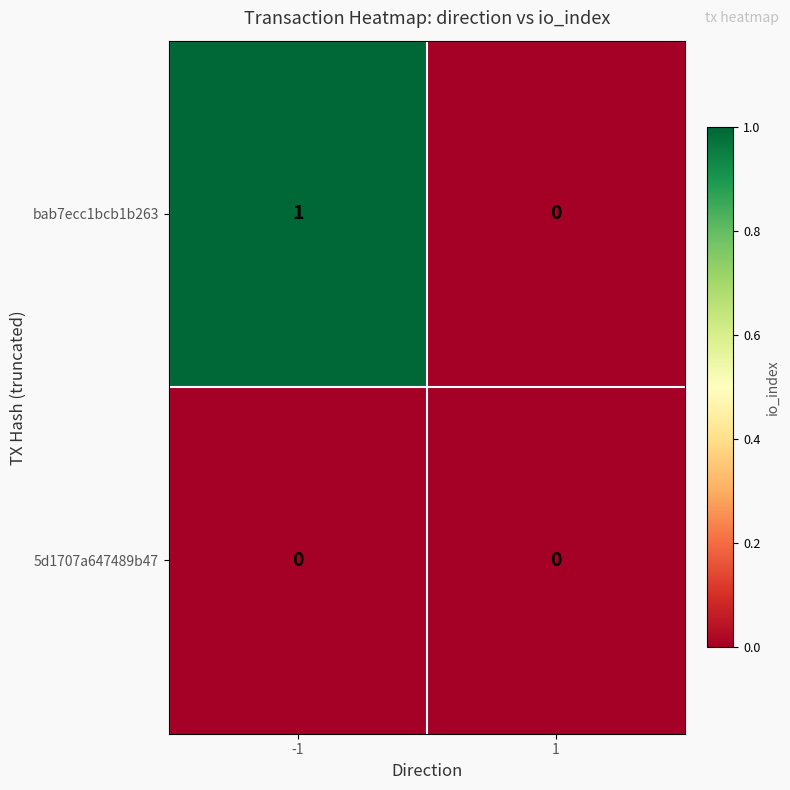

Between -1 and 1, which series saw the biggest shift?

bab7ecc1bcb1b263